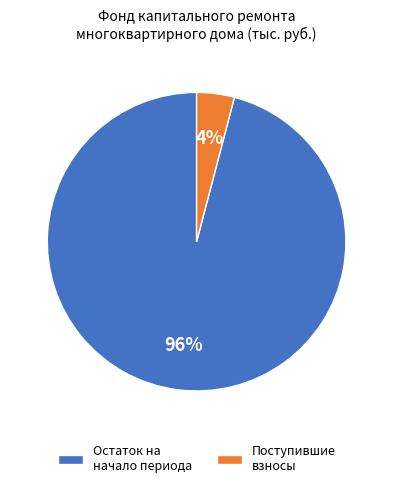

Combined, do Поступившие взносы and Остаток на начало периода account for over 50%?

Yes